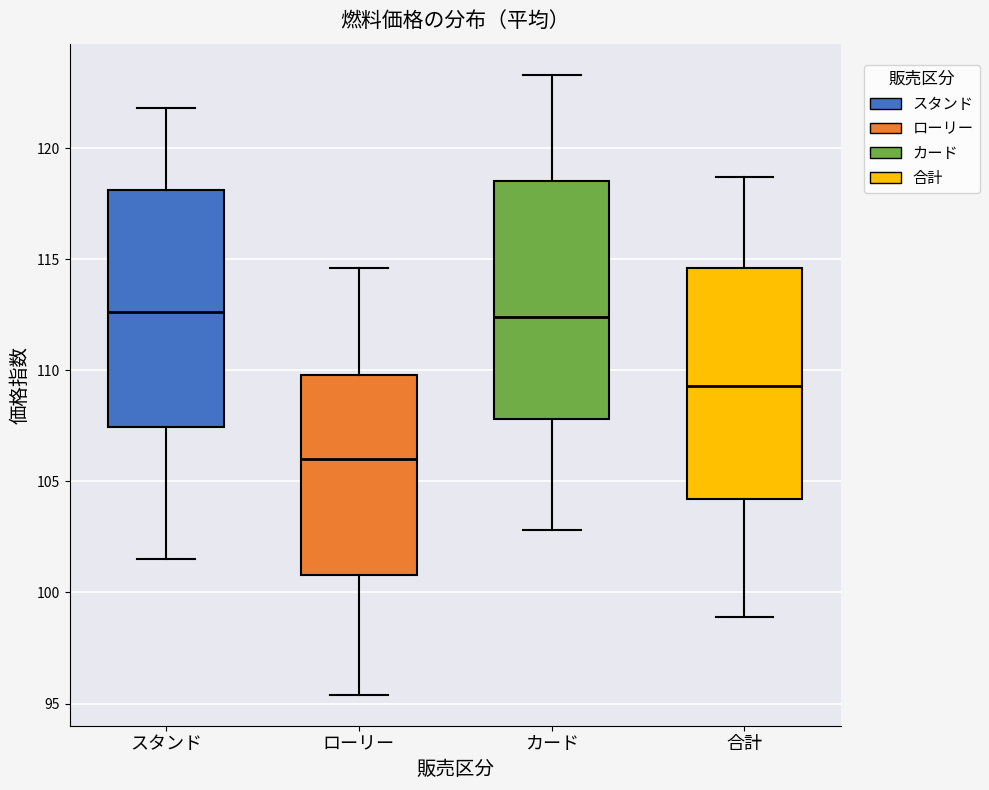

Where is the lower edge of the box for カード on the y-axis? The values are not printed on the chart, so give them approximately, as read against the axis.

108.0